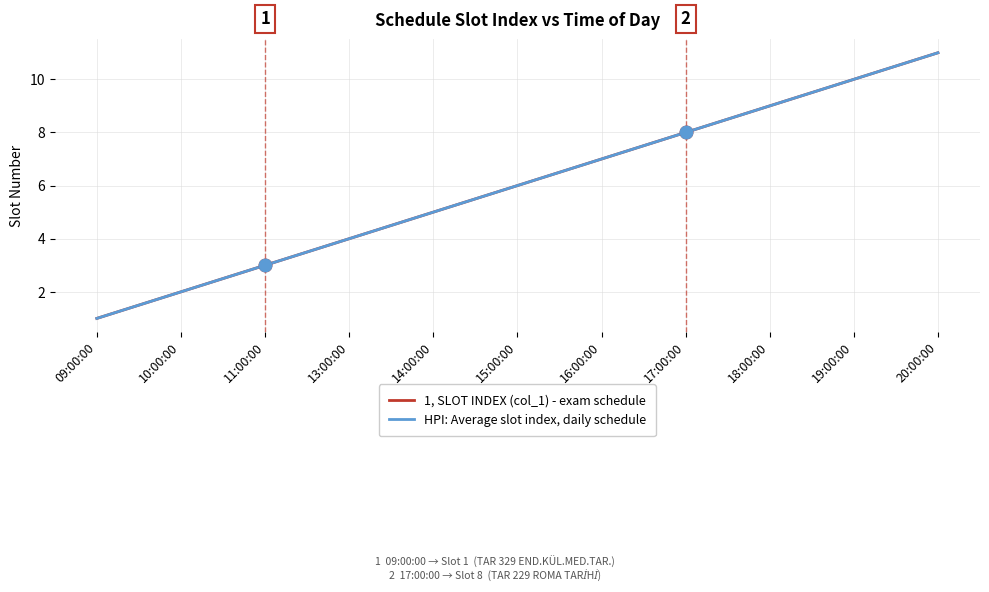

Which series has the largest total across all categories?

1, SLOT INDEX (col_1) - exam schedule